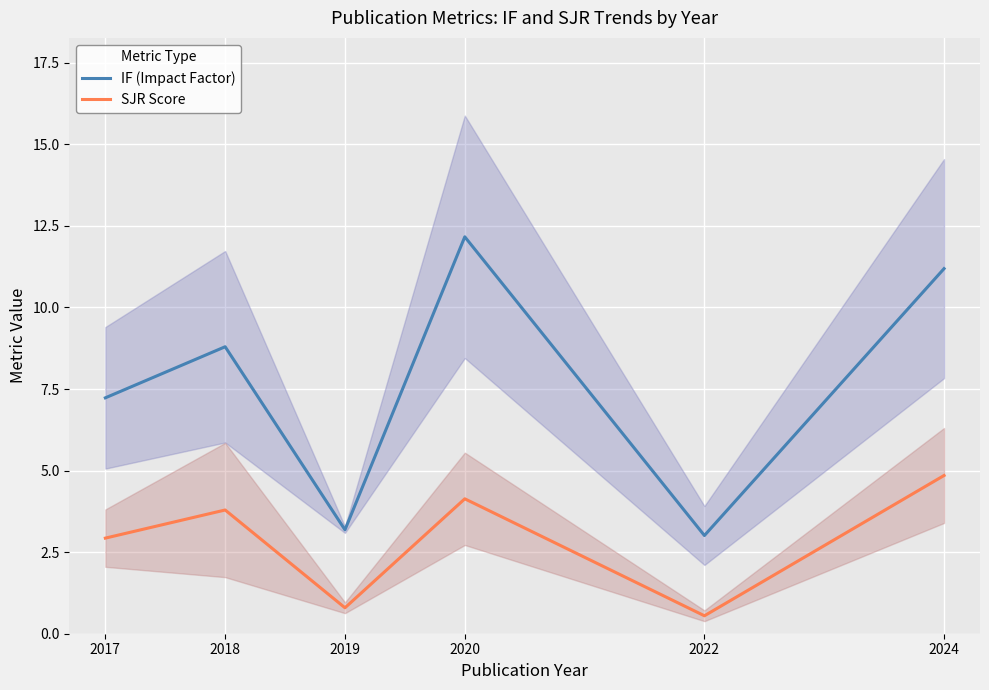

Reading left to right, what are all the values shown in this chart?

IF (Impact Factor): 2017=7.2	2018=8.8	2019=3.2	2020=12.2	2022=3.0	2024=11.2
SJR Score: 2017=2.9	2018=3.8	2019=0.8	2020=4.1	2022=0.6	2024=4.8